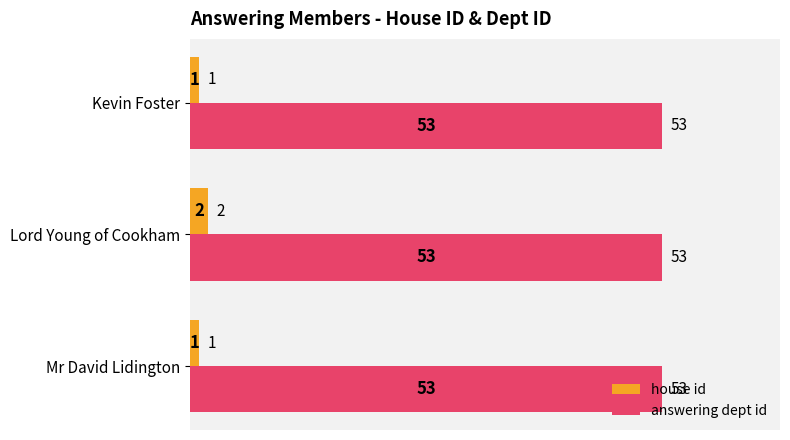

Which series has the largest range (max minus min)?

house id